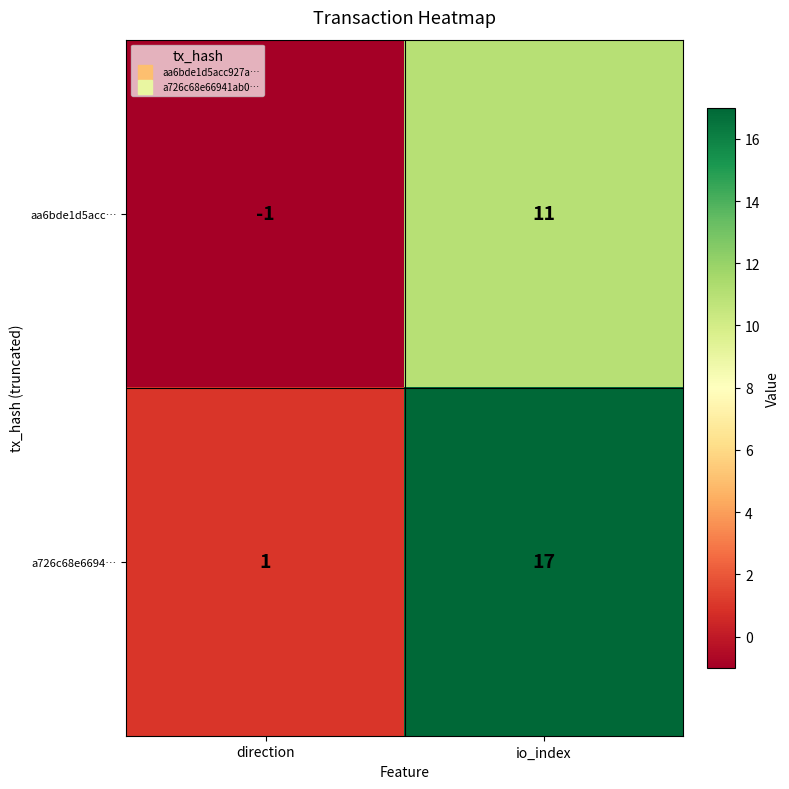

Reading left to right, list all the values displayed in this chart.

aa6bde1d5acc…: direction=-1	io_index=11
a726c68e6694…: direction=1	io_index=17